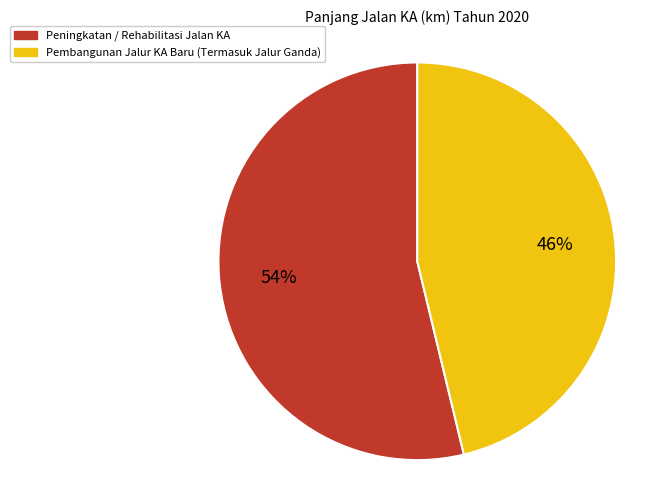

Which has a higher value, Pembangunan Jalur KA Baru (Termasuk Jalur Ganda) or Peningkatan / Rehabilitasi Jalan KA?

Peningkatan / Rehabilitasi Jalan KA